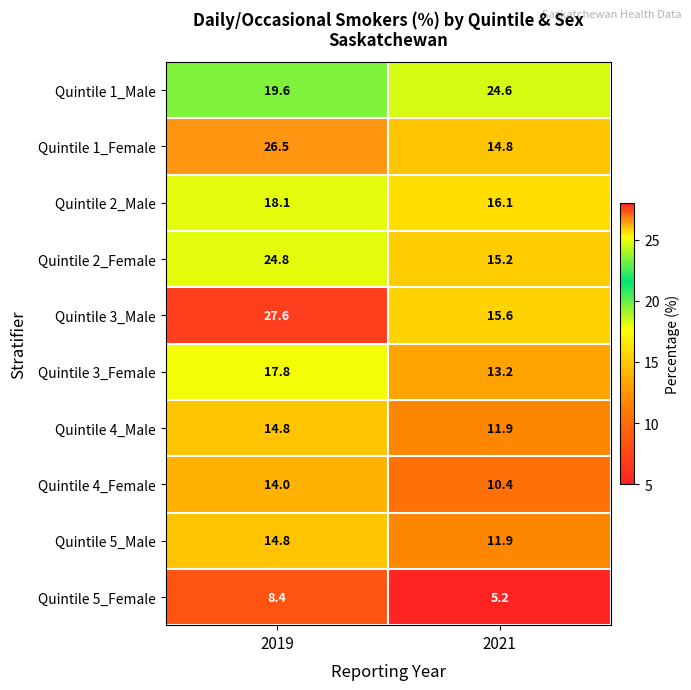

What is the average value of the Quintile 5_Female series?

6.8